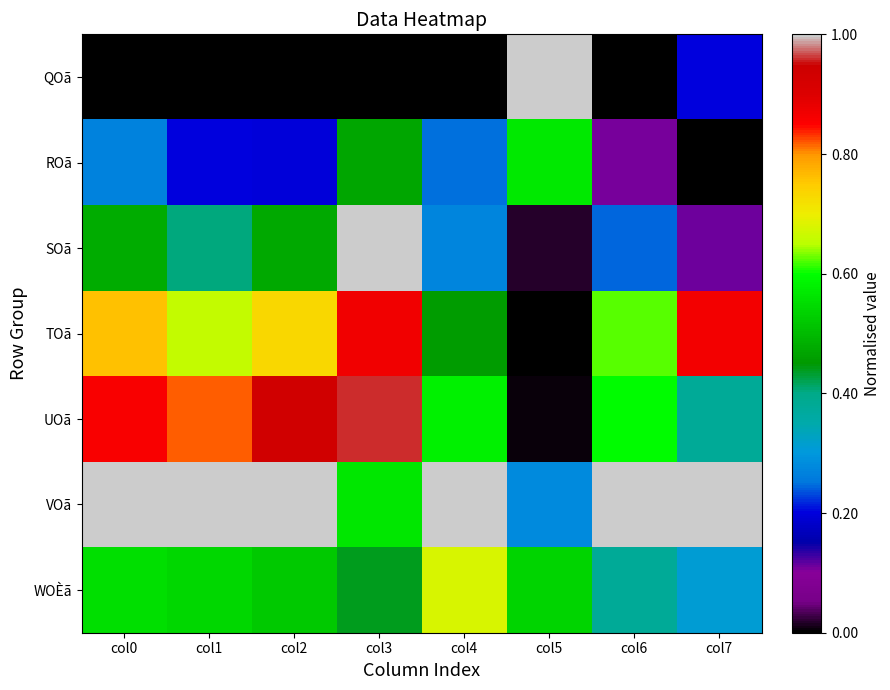

Which has a higher value, col0 or col3?

col0